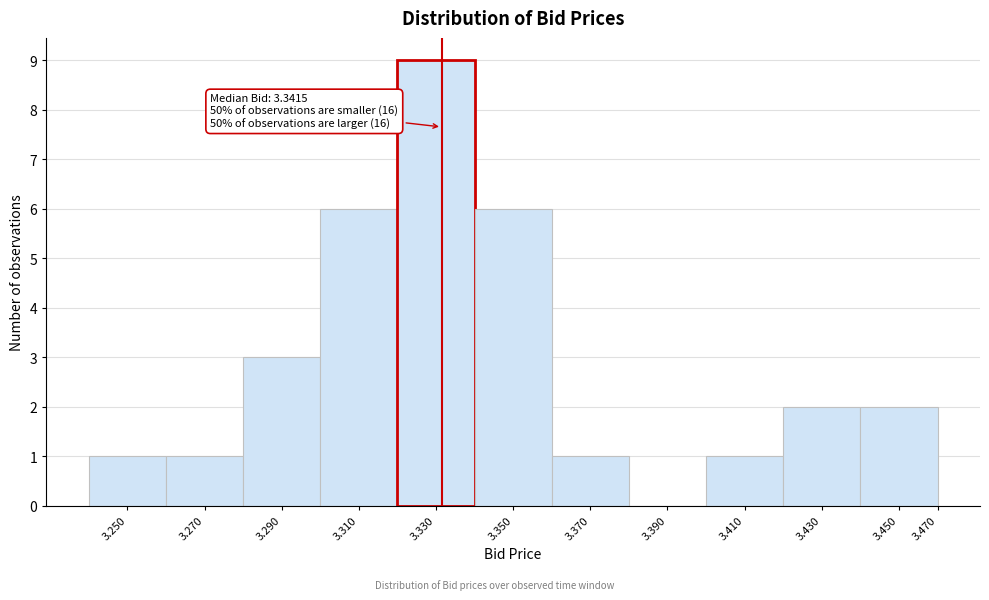

Reading left to right, transcribe all the data shown in this chart.

3.250=1	3.270=1	3.290=3	3.310=6	3.330=9	3.350=6	3.370=1	3.390=0	3.410=1	3.430=2	3.450=2	3.470=0